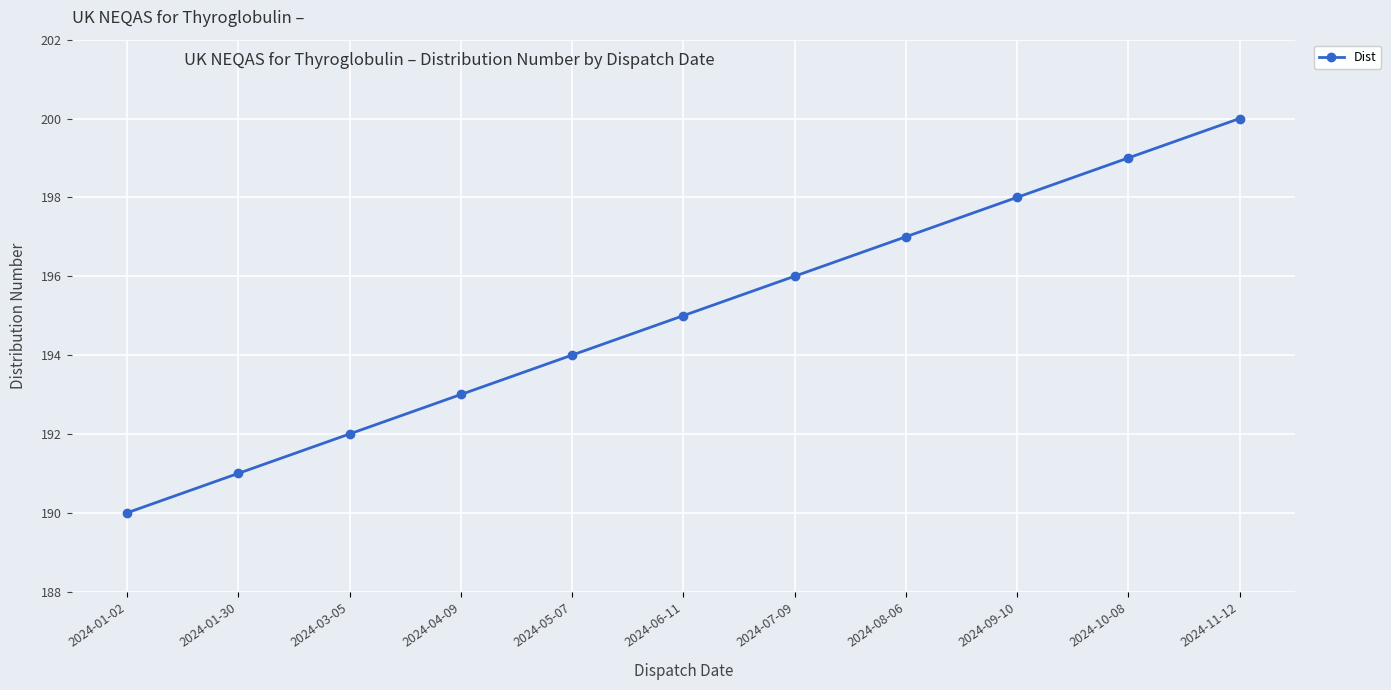

At which label is the value closest to 195?

2024-06-11